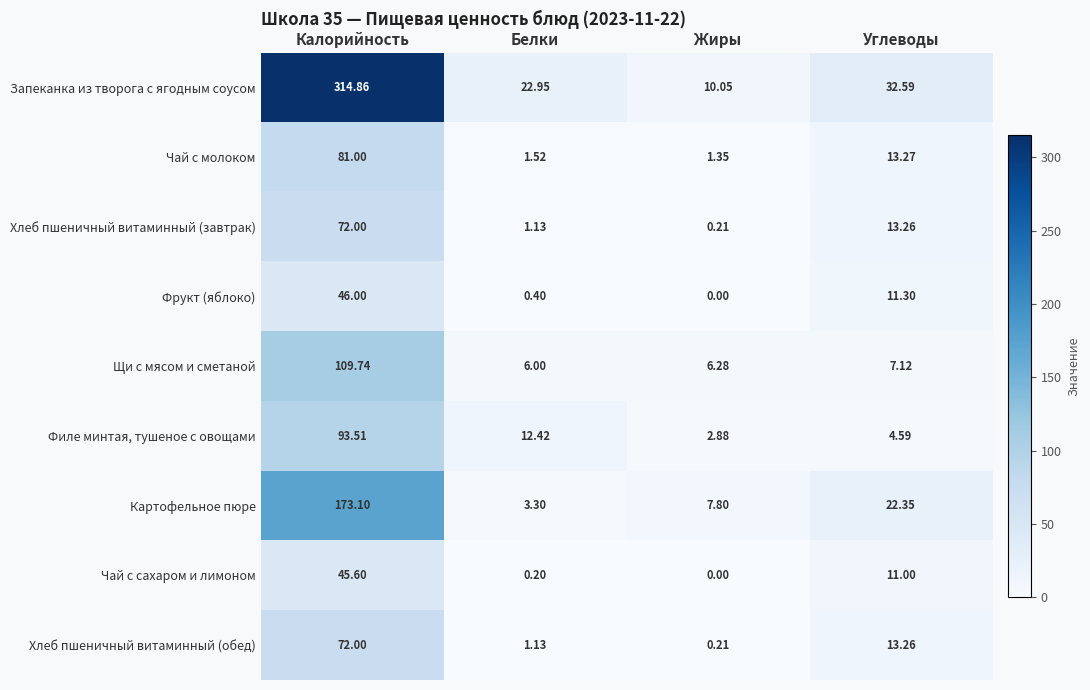

Which series has the widest spread of values?

Запеканка из творога с ягодным соусом